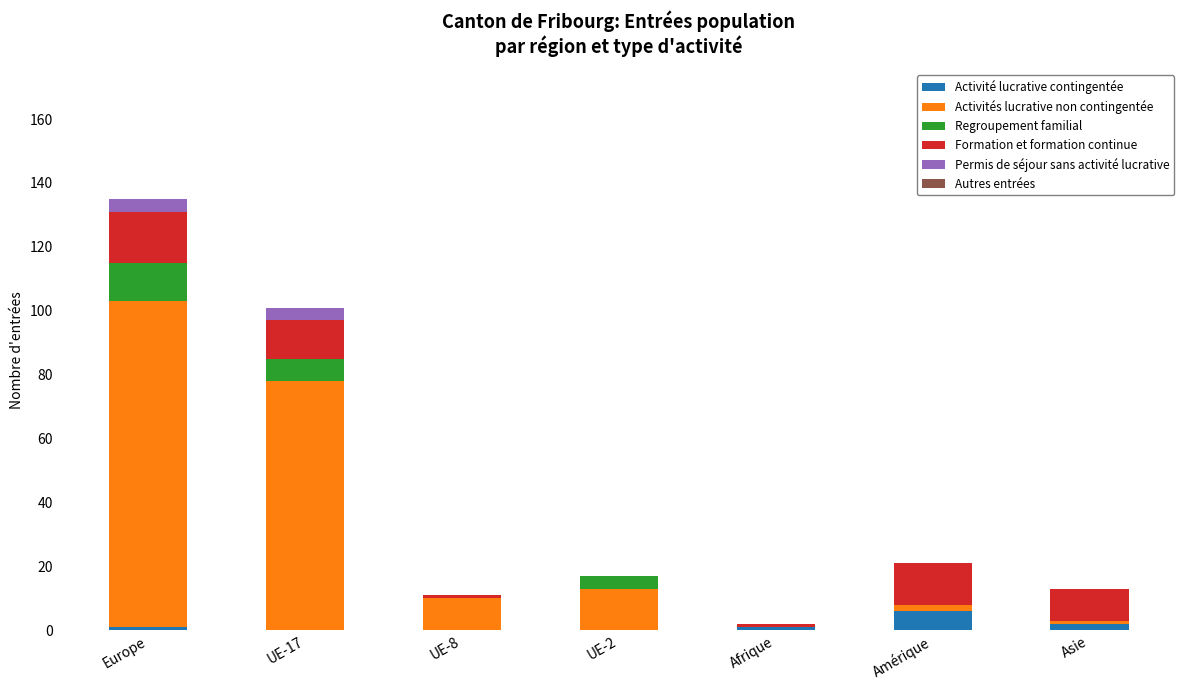

Which category has the highest value in the Activité lucrative contingentée series?

Amérique